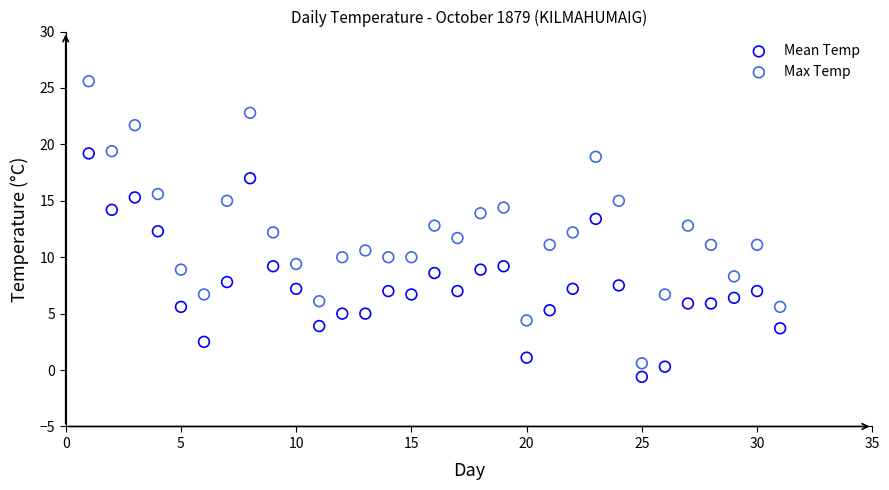

Which series has the largest Y range (max minus min)?

Max Temp